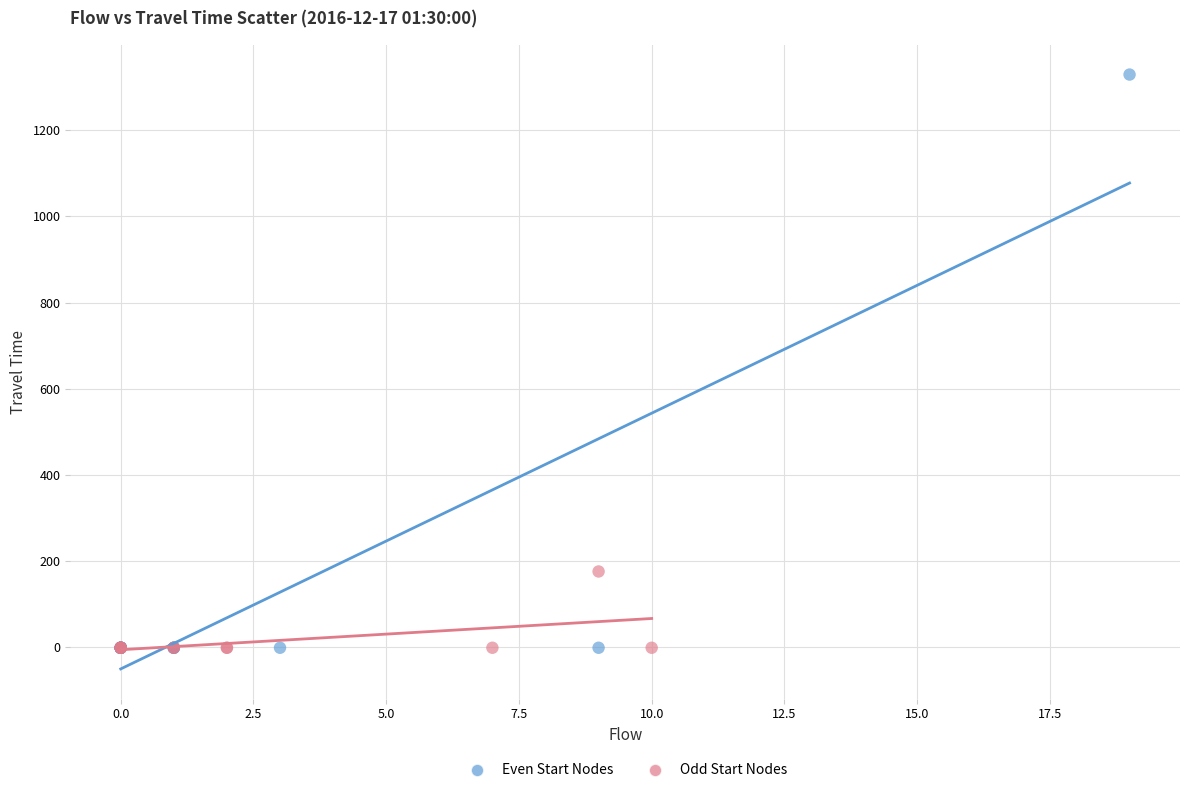

Which series contains the highest Y value?

Even Start Nodes